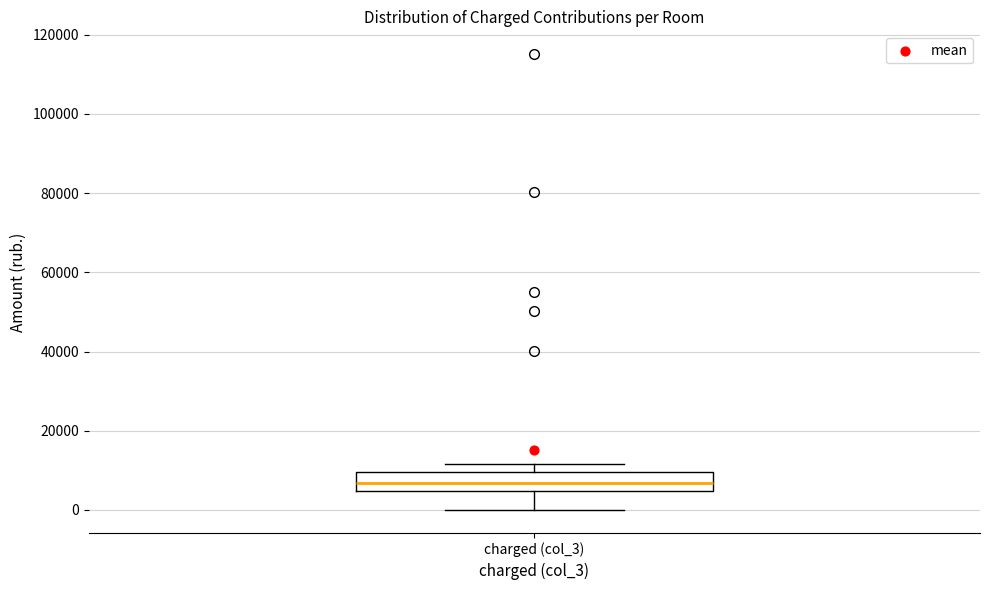

Transcribe this box plot: give where the median line is, the range the box spans, and where the two whiskers end, as read against the y-axis. The values are not printed on the chart, so give them approximately, as read against the axis.

median 6000, box 4000 to 10000, whiskers 0 to 12000